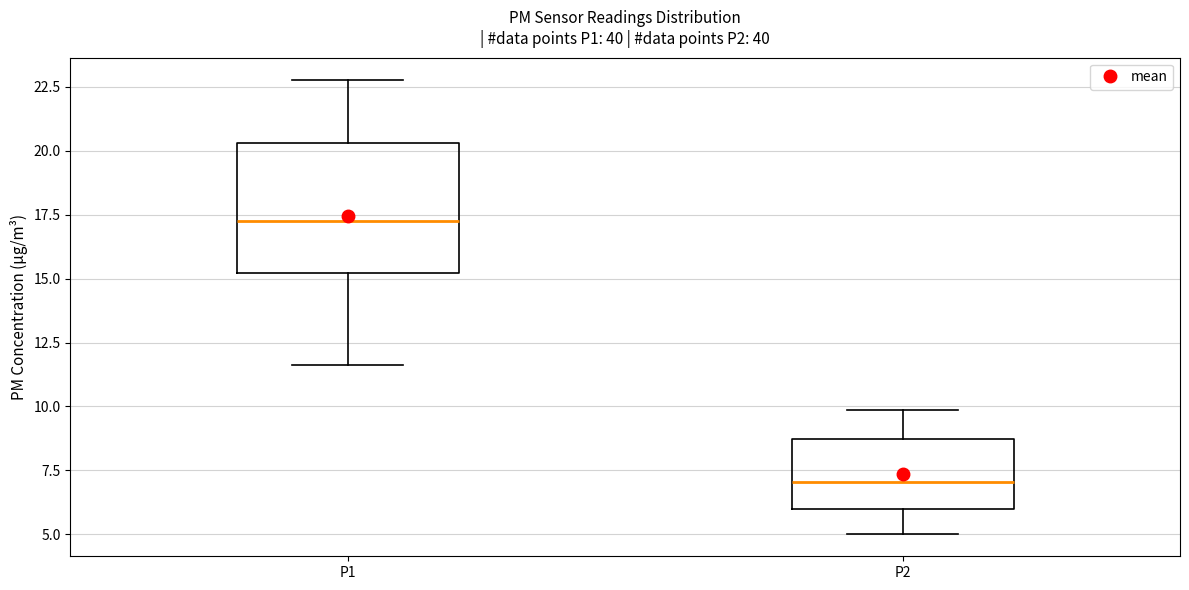

Where does the median line of the box for P1 sit on the y-axis? The values are not printed on the chart, so give them approximately, as read against the axis.

17.5